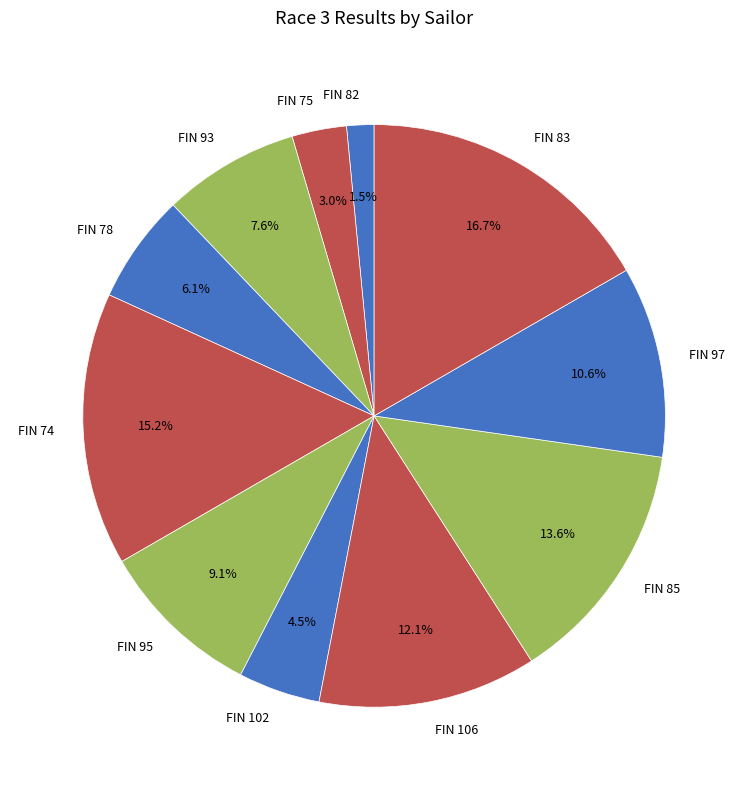

The FIN 74 slice represents 15% of the pie. True or false?

True